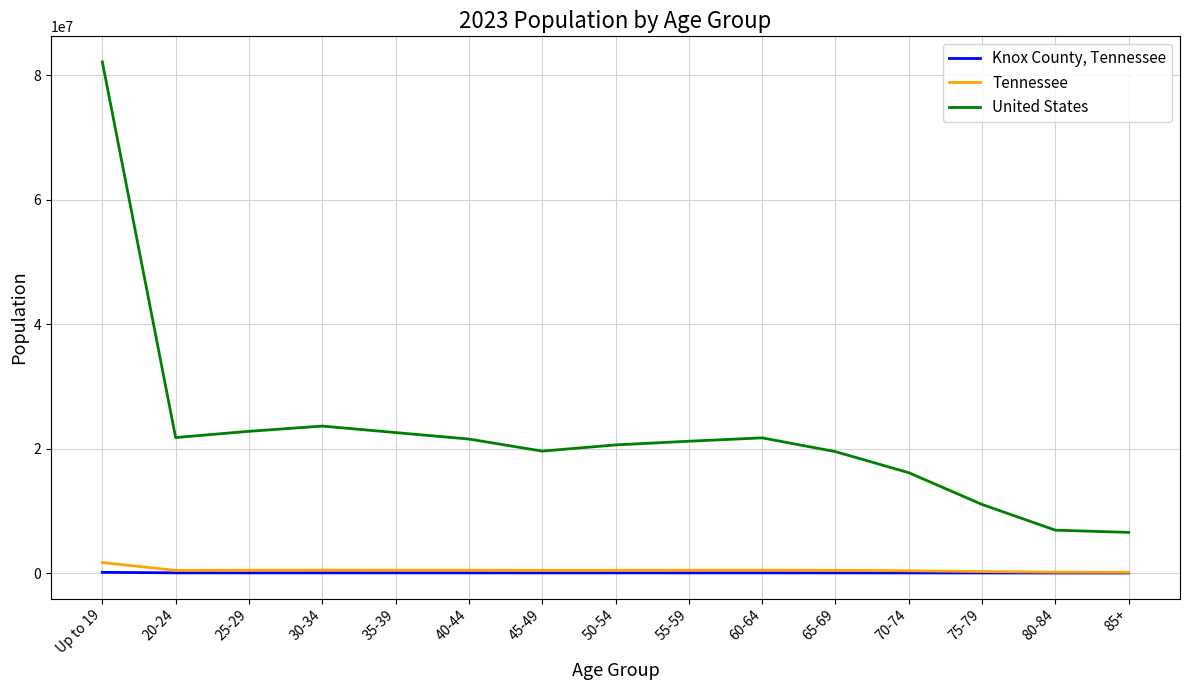

At which category is the sum across all series the highest?

Up to 19